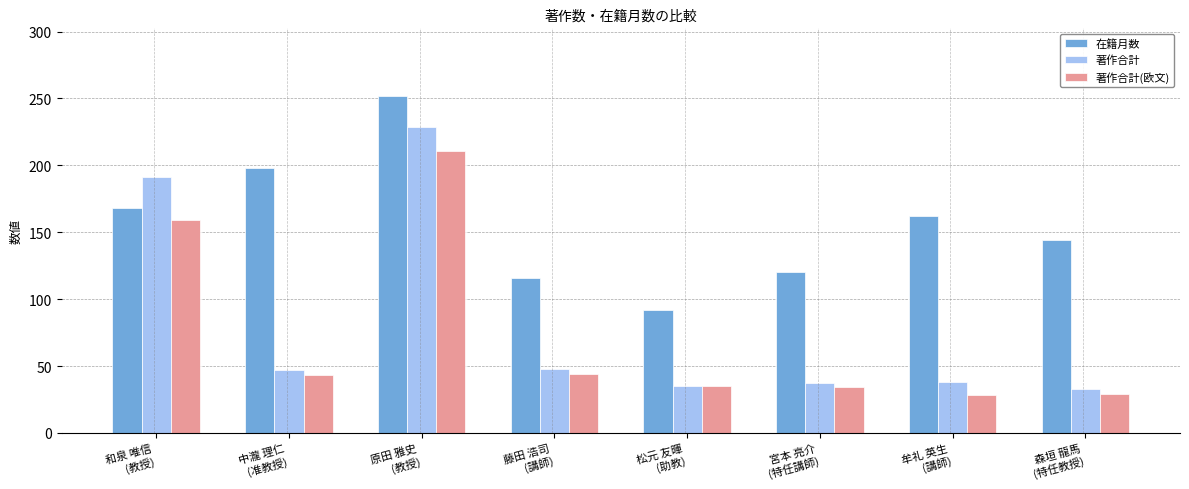

Are the bars grouped side by side (vs. stacked)?

Yes